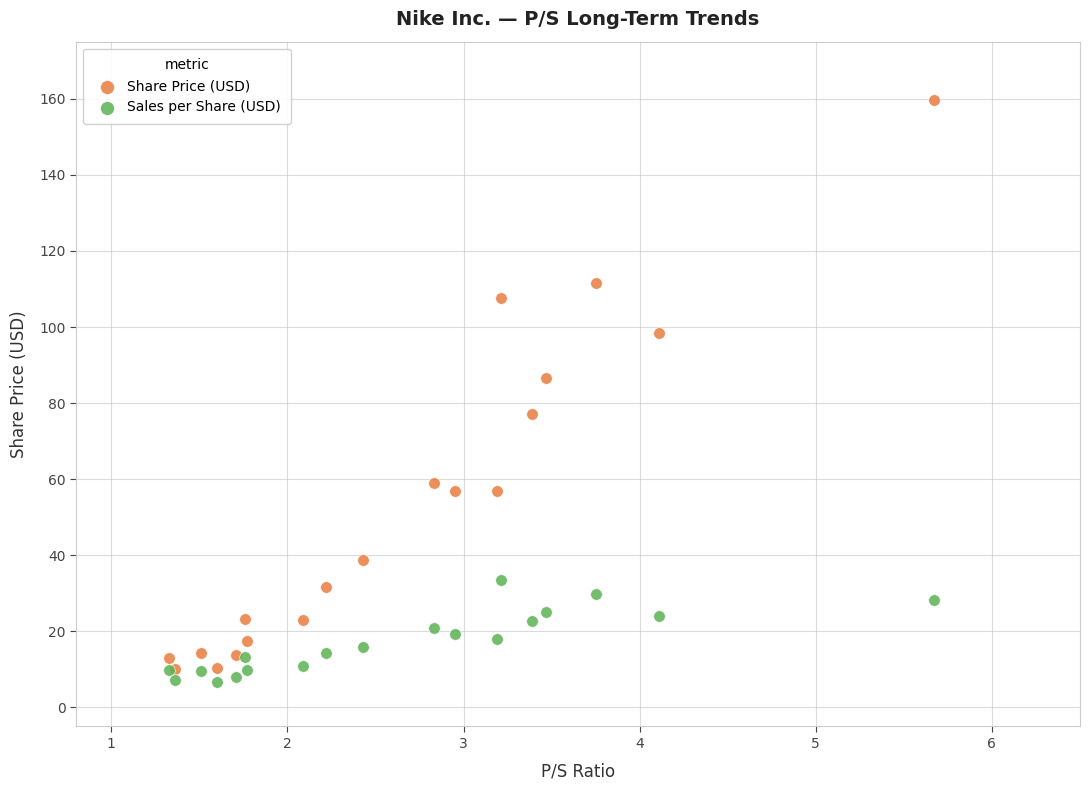

Which series contains the highest Y value?

Share Price (USD)